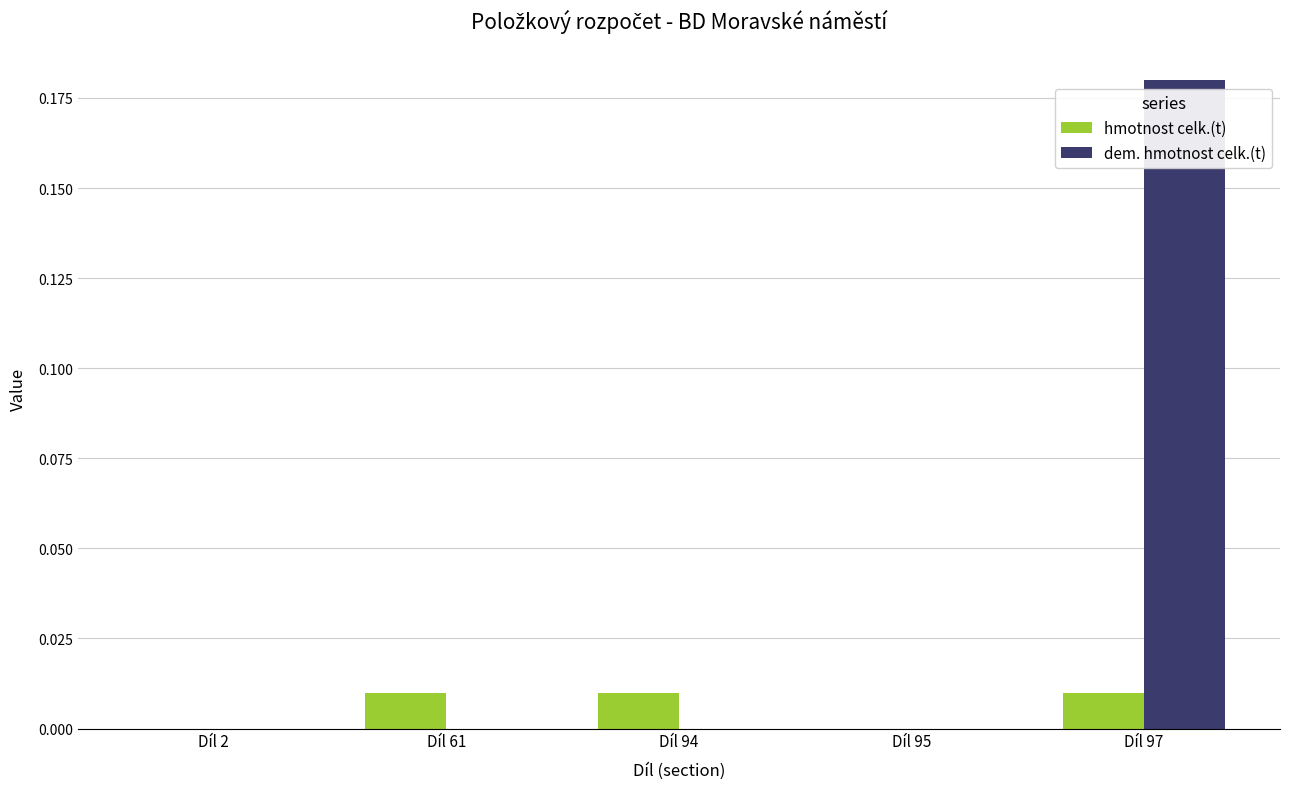

At which category is the sum across all series the highest?

Díl 97